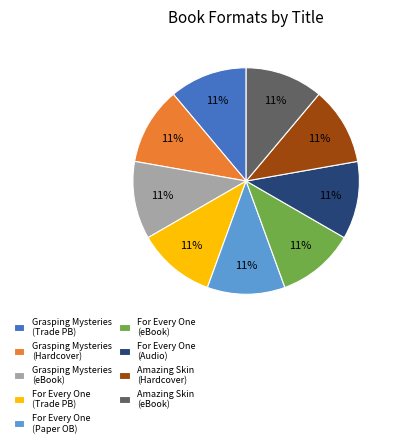

Does any single category account for the majority?

No